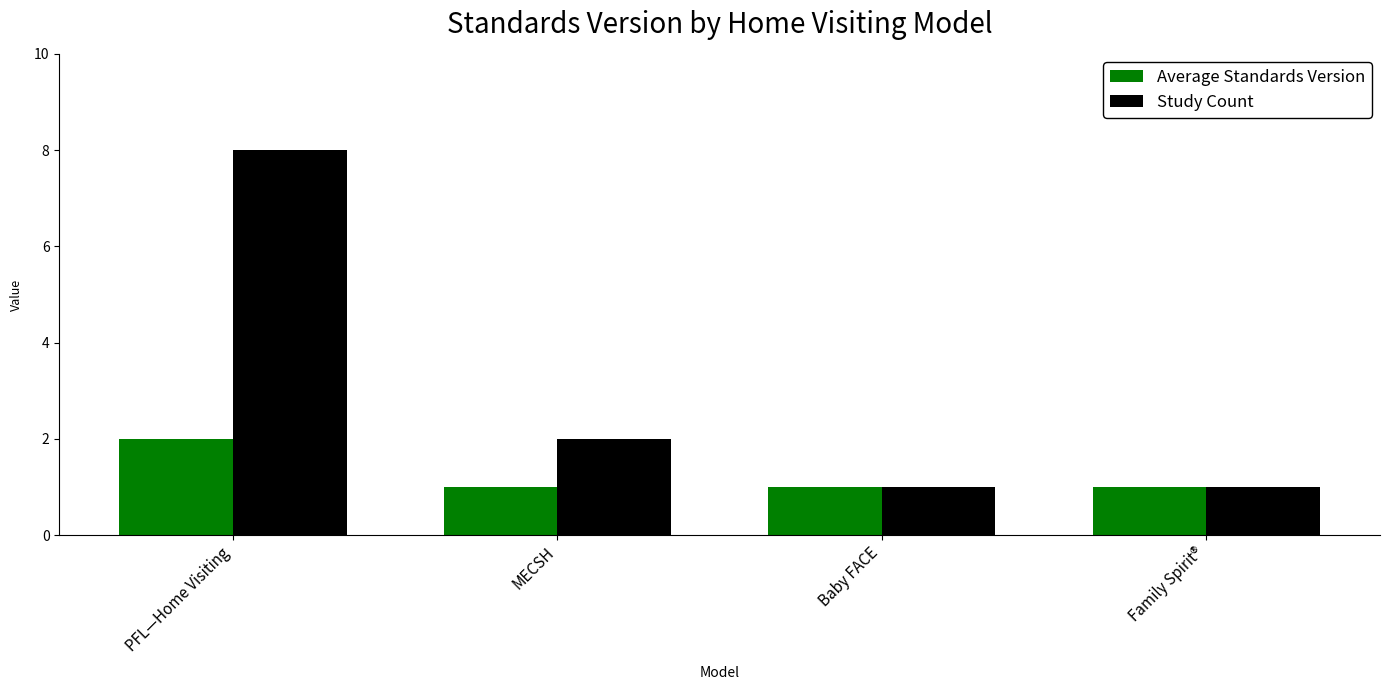

Does the chart contain any negative values?

No